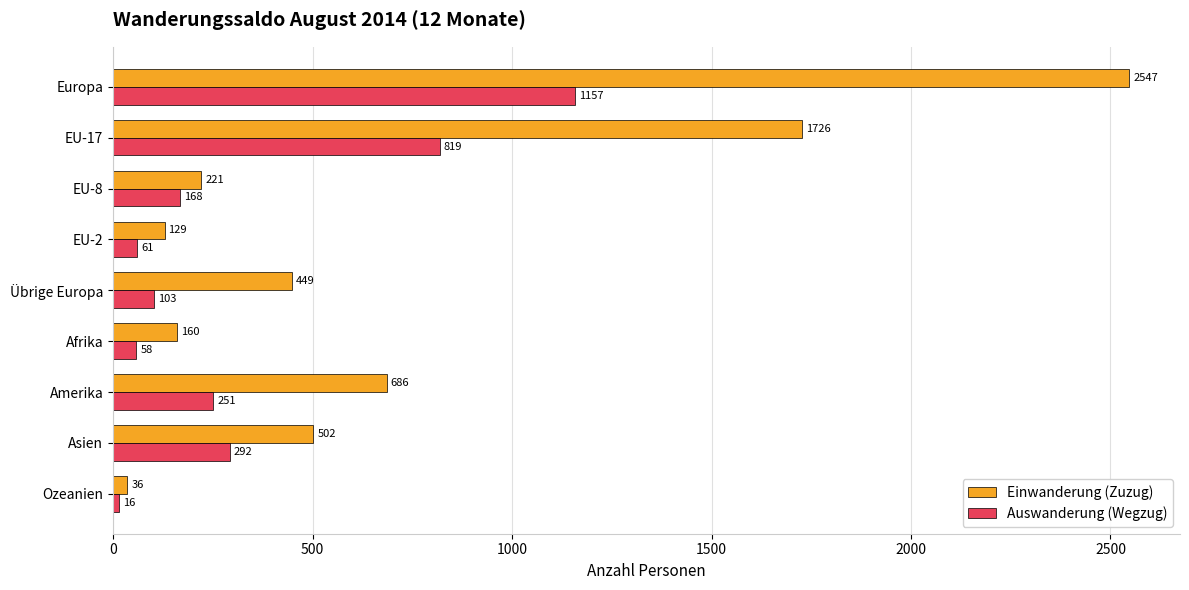

What is the total value across all series at Ozeanien?

52